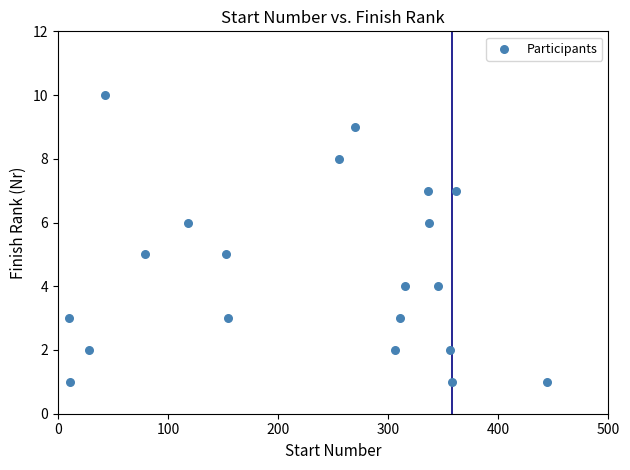

What is the range of Y values (max minus min)?

9